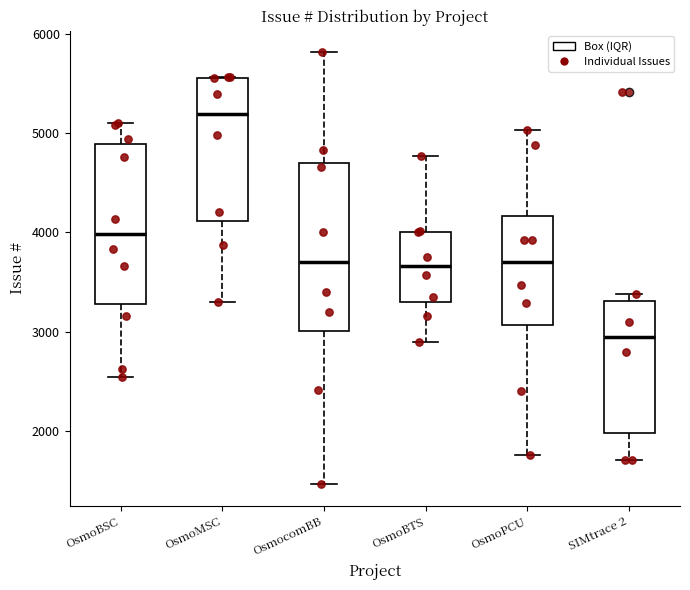

Reading left to right, read every box against the y-axis: the position of its median line, the range the box covers, and the ends of its whiskers. The values are not printed on the chart, so give them approximately, as read against the axis.

OsmoBSC: median 4000, box 3300 to 4900, whiskers 2500 to 5100
OsmoMSC: median 5200, box 4100 to 5600, whiskers 3300 to 5600
OsmocomBB: median 3700, box 3000 to 4700, whiskers 1500 to 5800
OsmoBTS: median 3700, box 3300 to 4000, whiskers 2900 to 4800
OsmoPCU: median 3700, box 3100 to 4200, whiskers 1800 to 5000
SIMtrace 2: median 3000, box 2000 to 3300, whiskers 1700 to 3400